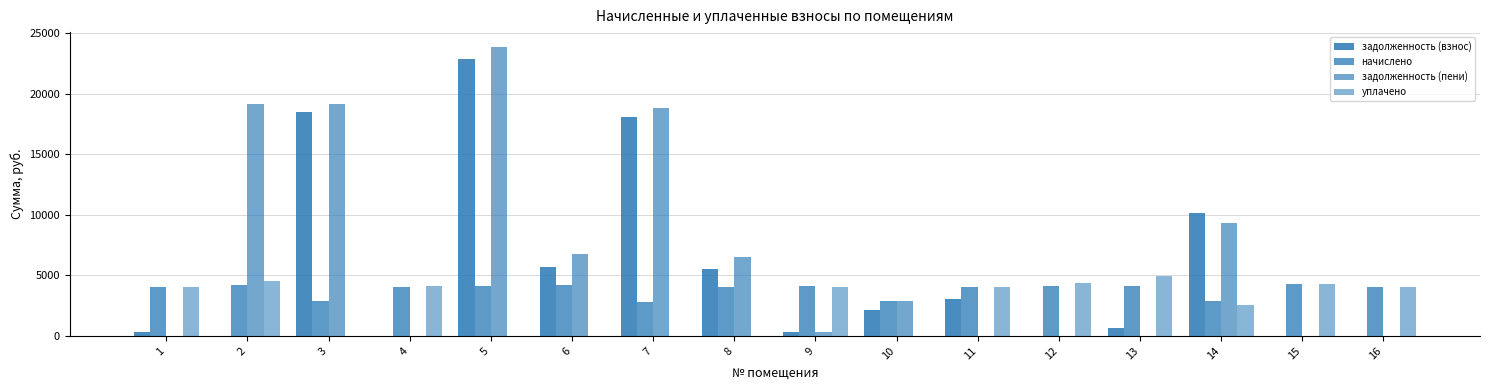

The начислено series shows 2662.9 at 1. True or false?

False